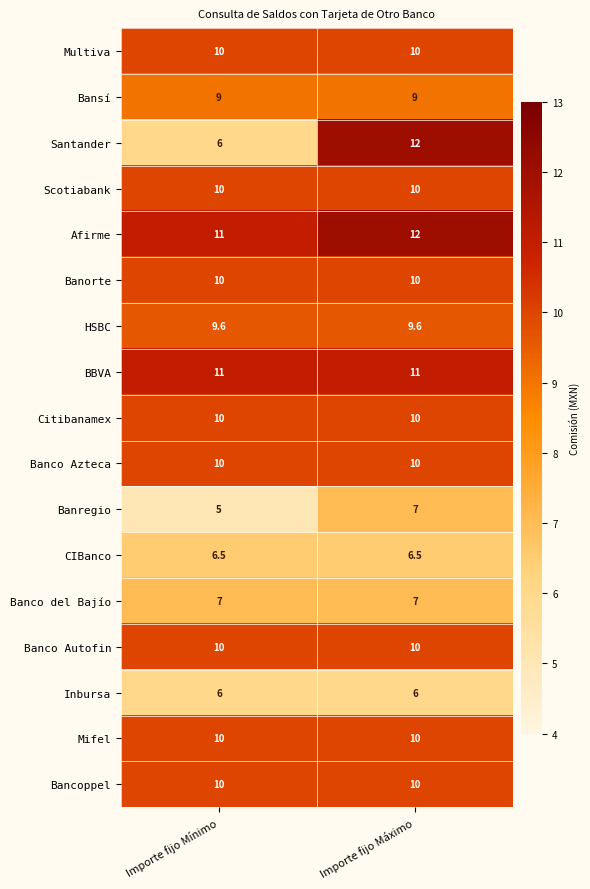

The Citibanamex series shows 16.1 at Importe fijo Mínimo. True or false?

False